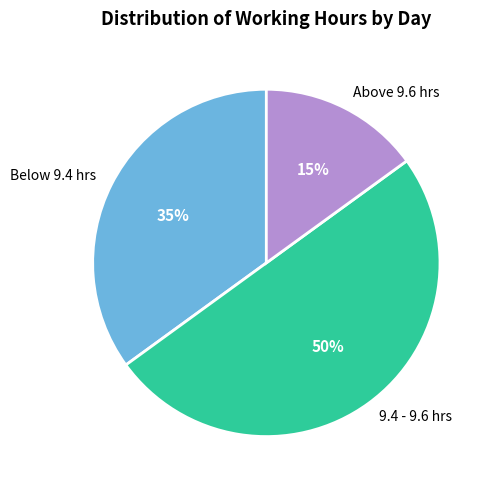

Do 9.4 - 9.6 hrs and Above 9.6 hrs together represent more than half of the pie?

Yes